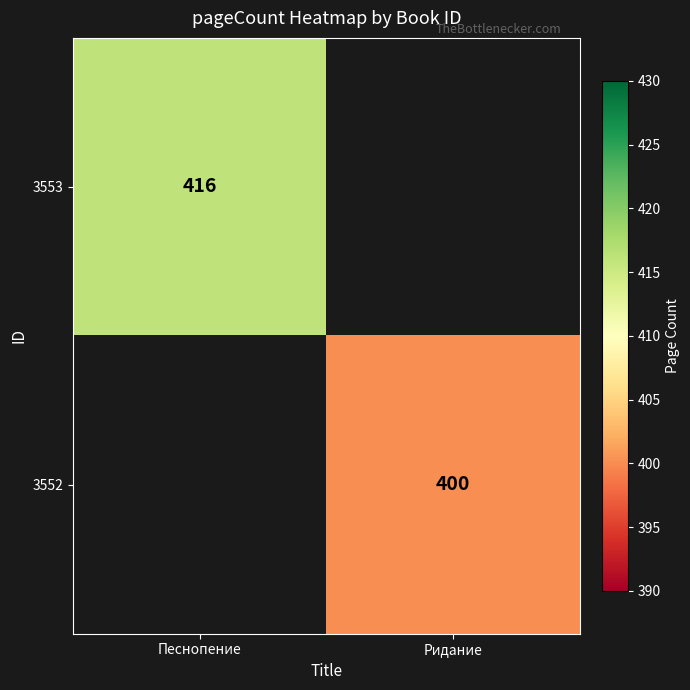

The value of 3553 at Песнопение is 416. True or false?

True